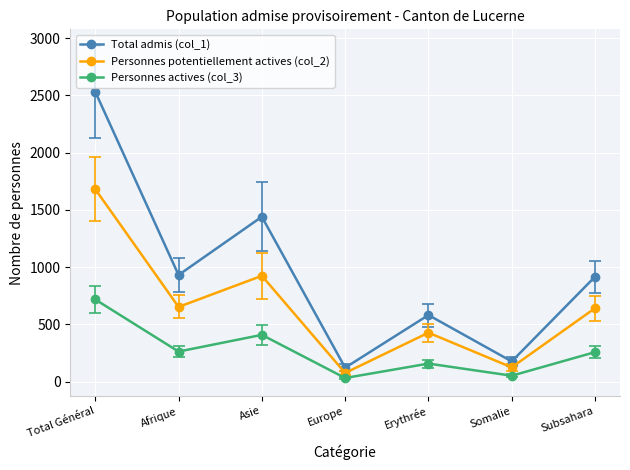

What position from the left is Subsahara?

7